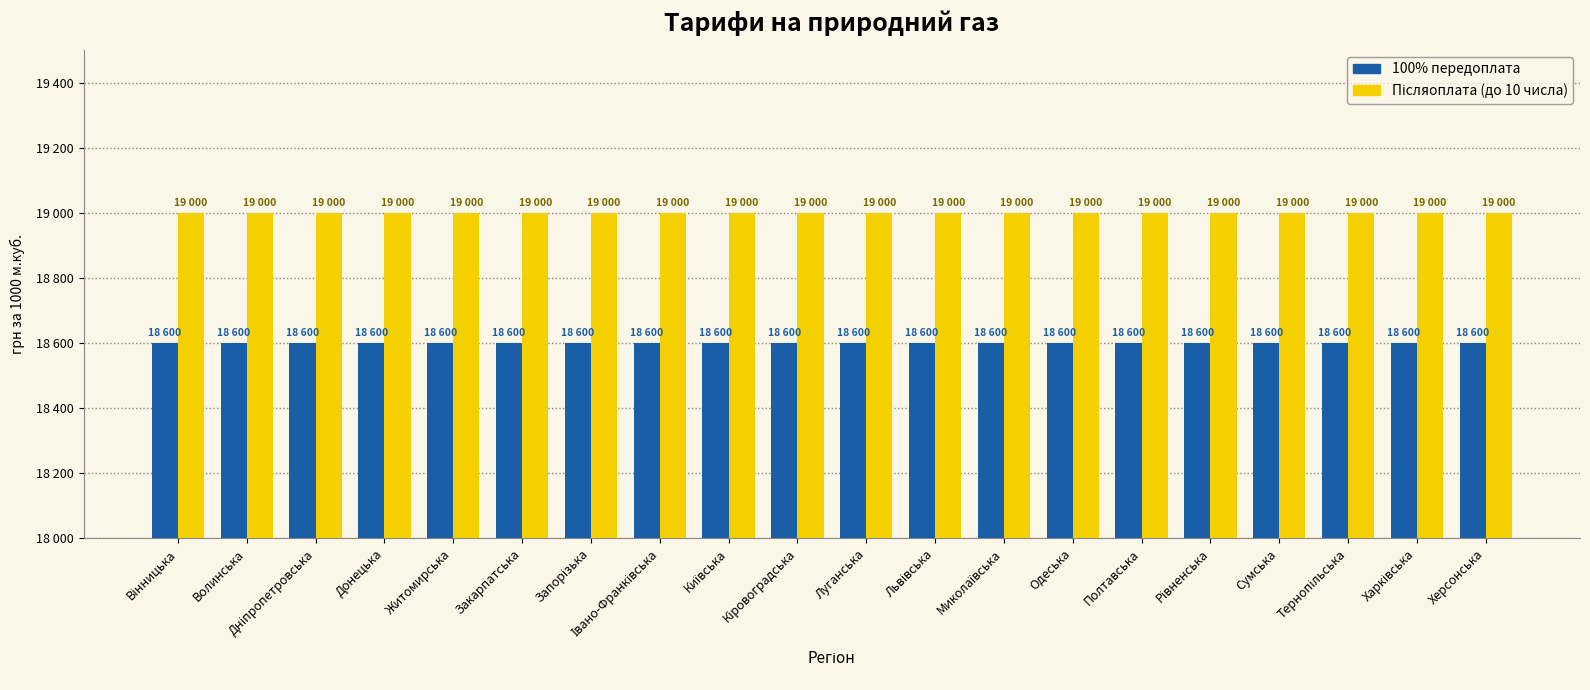

What is the label of the 6th bar from the right?

Полтавська